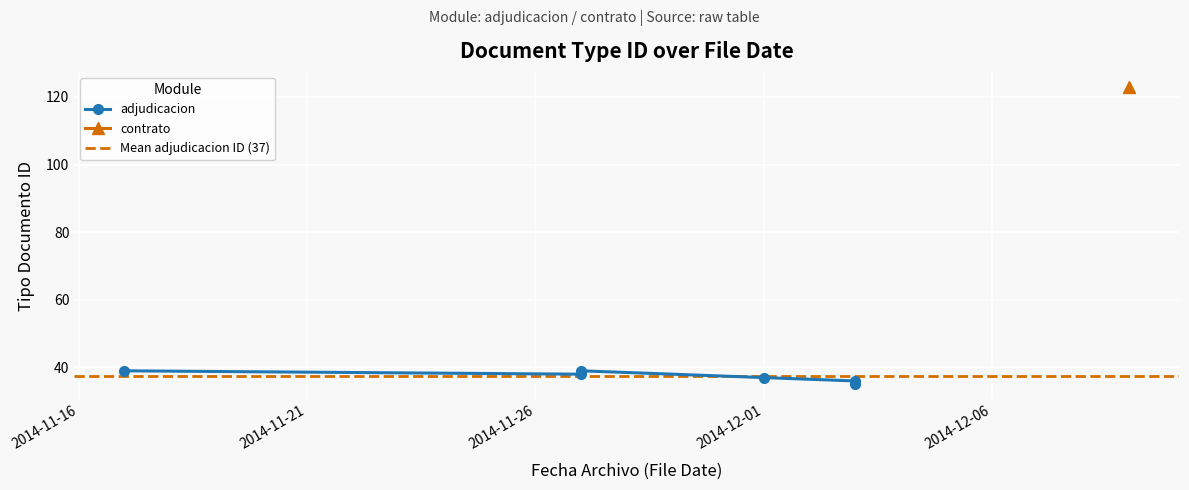

What is the greatest value displayed?

123